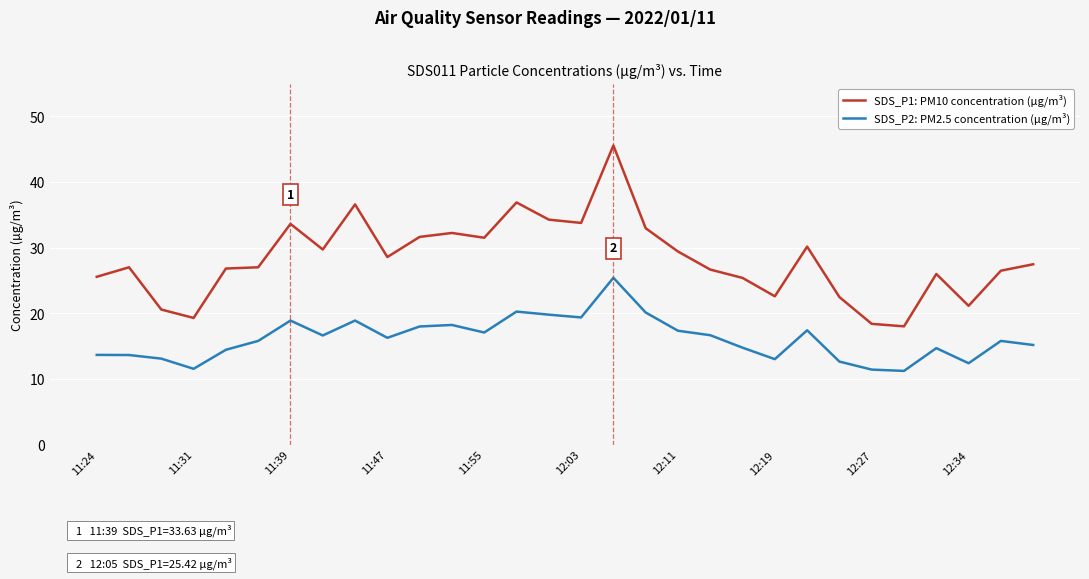

Rank the series by their maximum value, from lowest to highest.

SDS_P2: PM2.5 concentration (µg/m³), SDS_P1: PM10 concentration (µg/m³)